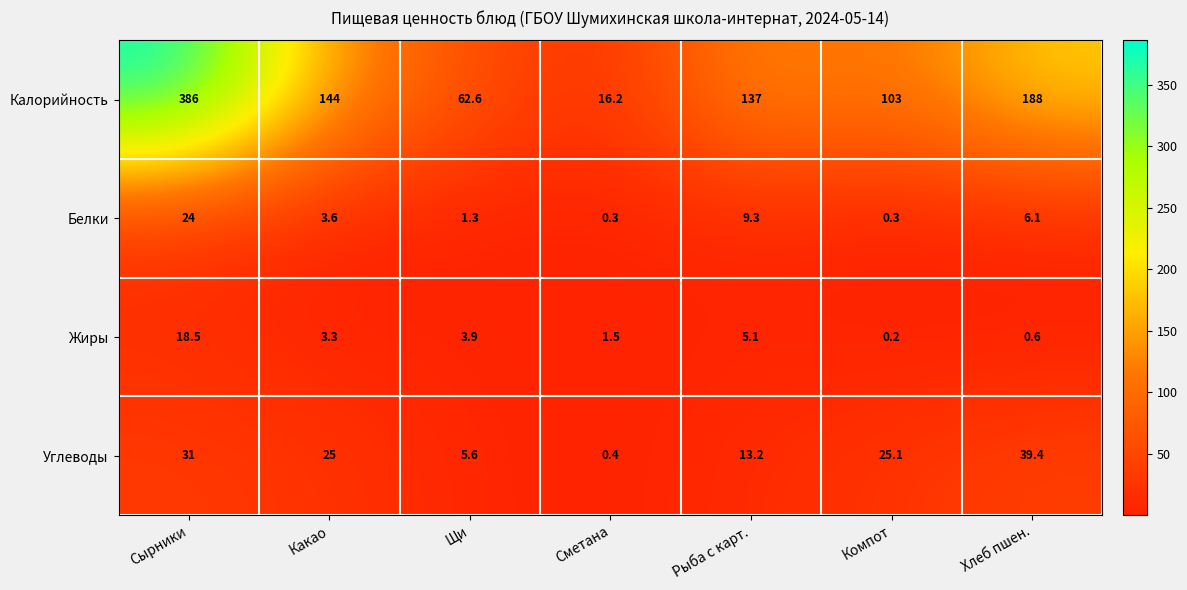

At which label does Калорийность first exceed 137?

Сырники